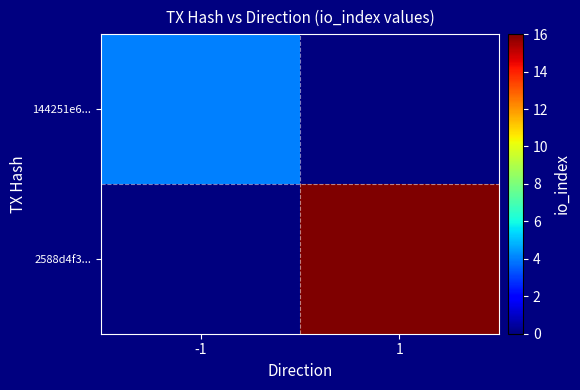

Between -1 and 1, which is larger?

-1